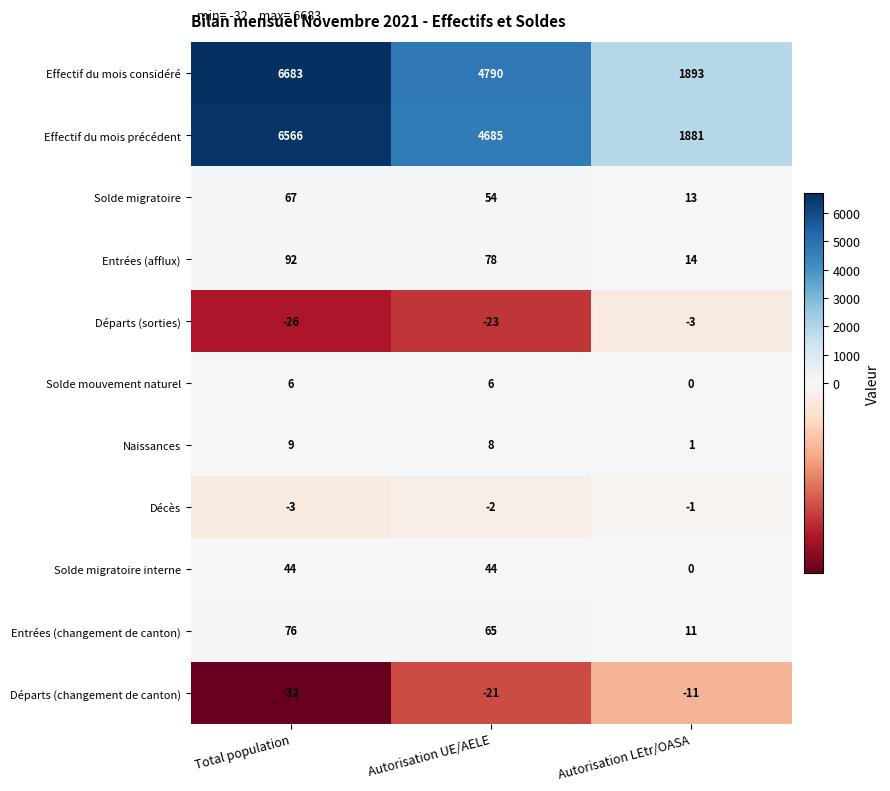

List the series in order of their peak value, highest first.

Effectif du mois considéré, Effectif du mois précédent, Entrées (afflux), Entrées (changement de canton), Solde migratoire, Solde migratoire interne, Naissances, Solde mouvement naturel, Décès, Départs (sorties), Départs (changement de canton)